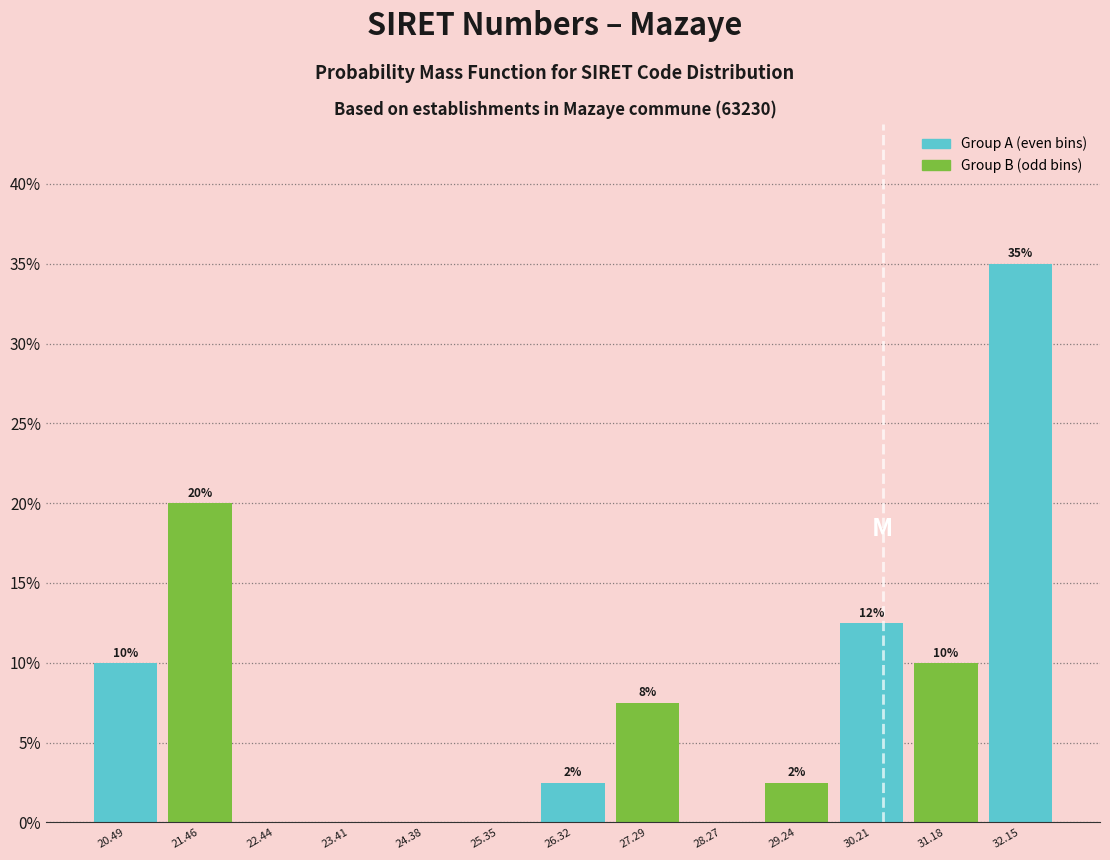

Which range on the x-axis has the tallest bar?

31.7 to 32.6